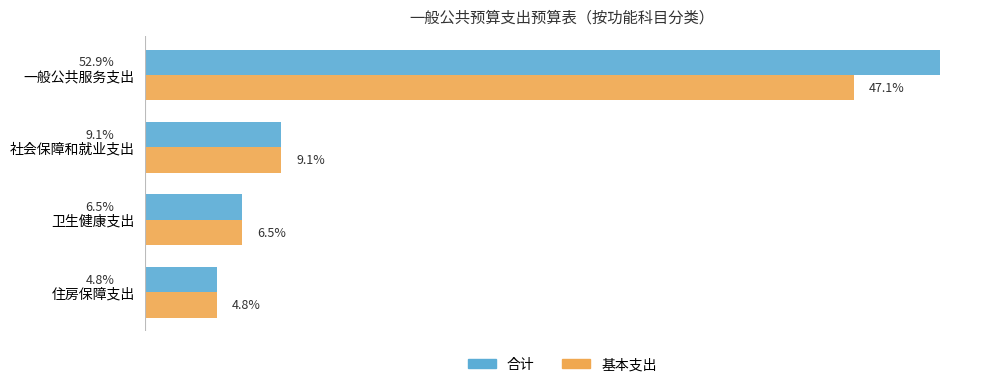

What are all the series names shown in the legend?

合计, 基本支出